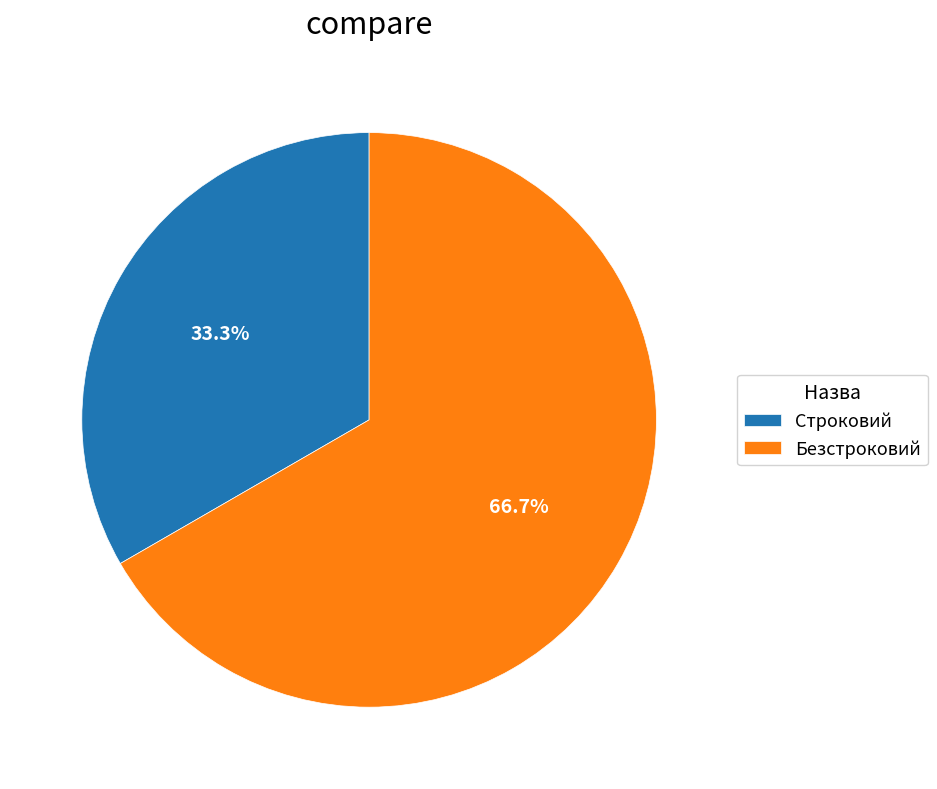

How much of the chart is everything except Строковий?

66.7%